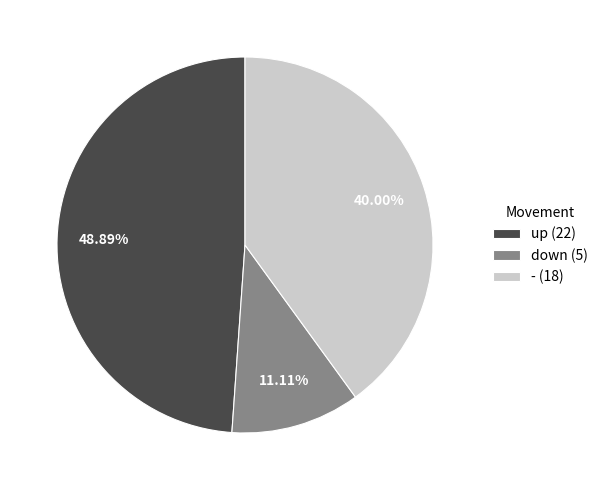

Which slice is the largest?

up